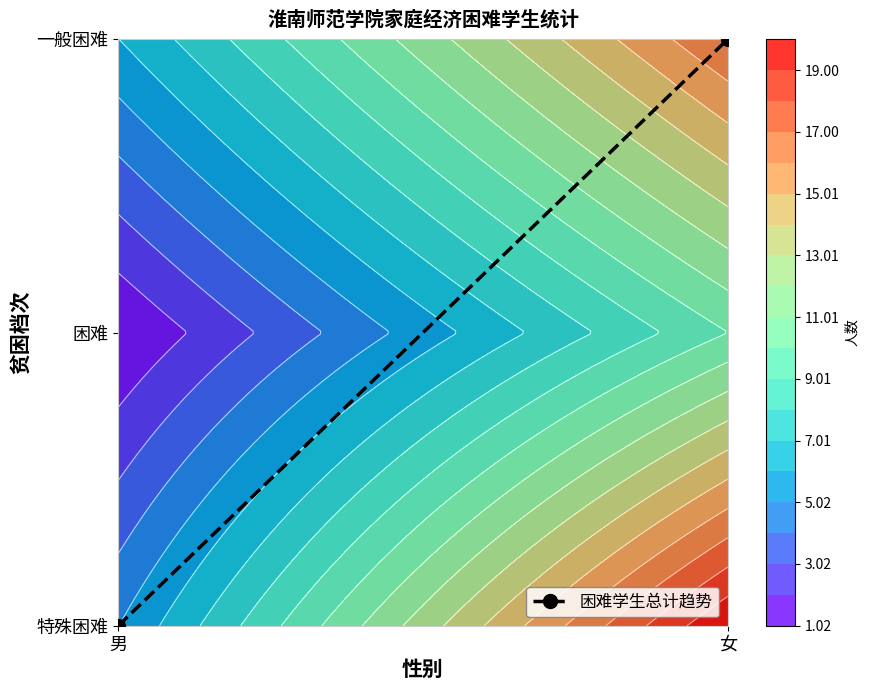

Between 女 and 男, which is larger?

女